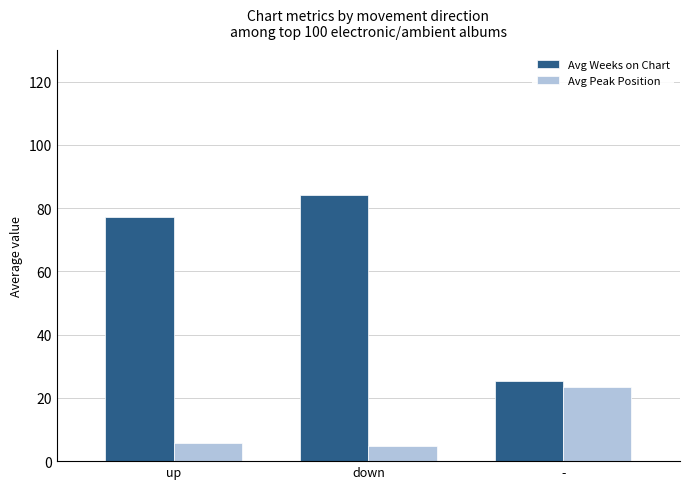

At how many categories does at least one series exceed 5?

3